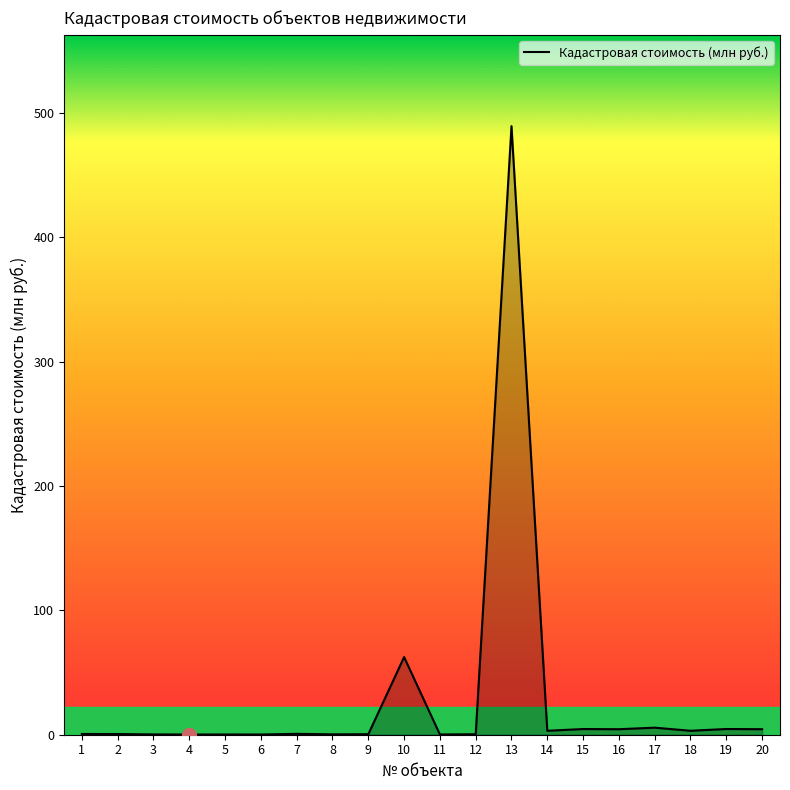

The chart shows a value of 4.6 at 19. True or false?

True